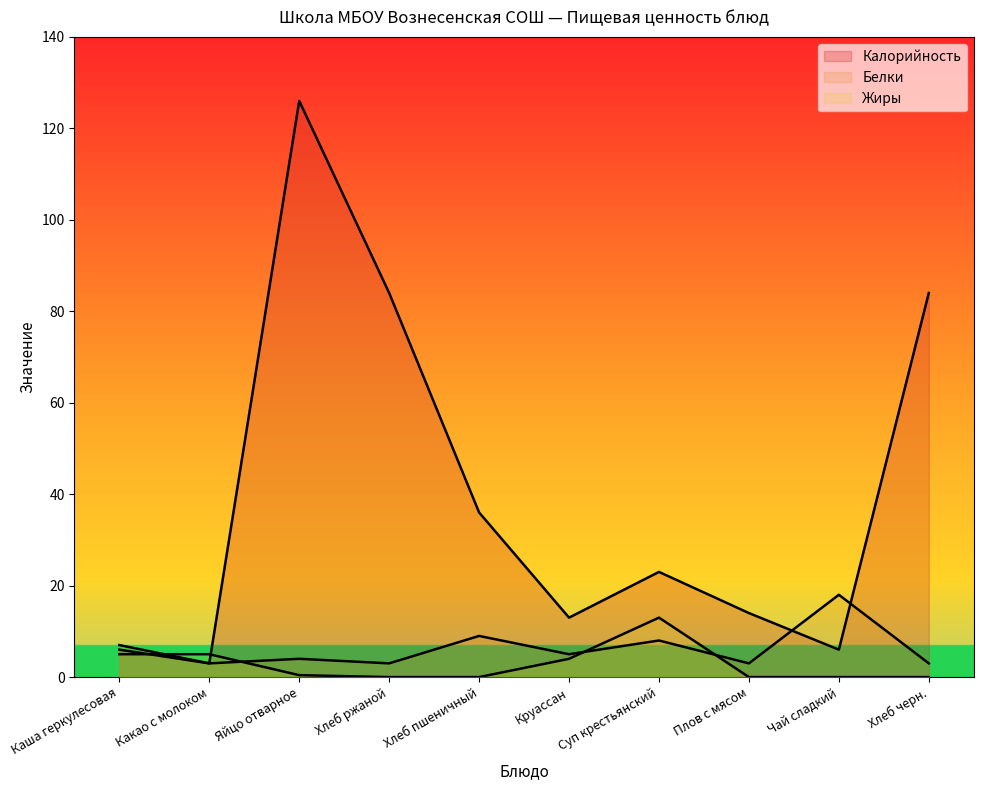

What is the difference between the maximum and minimum values in the Калорийность series?

123.0